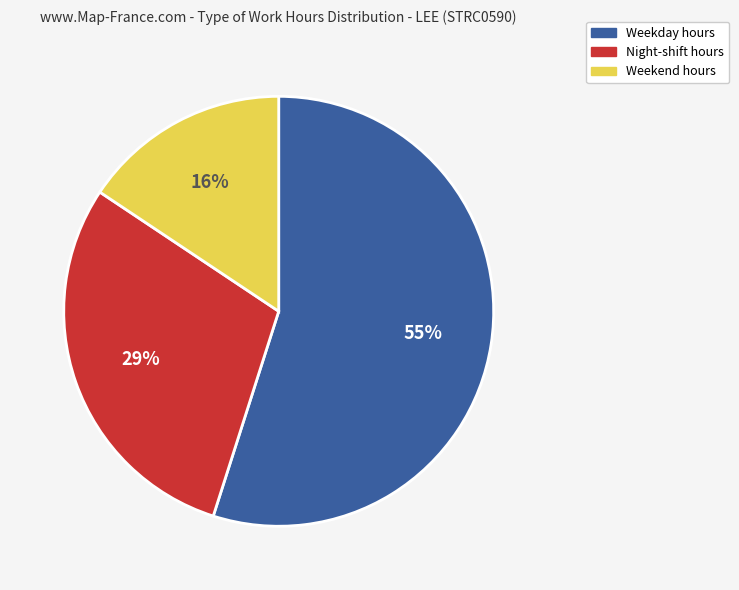

Is there any slice that represents more than half of the pie?

Yes